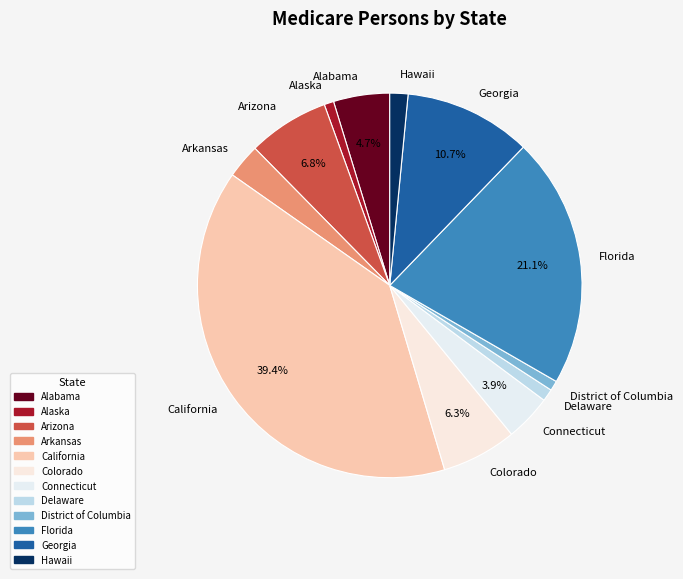

Which category has the biggest portion of the pie?

California